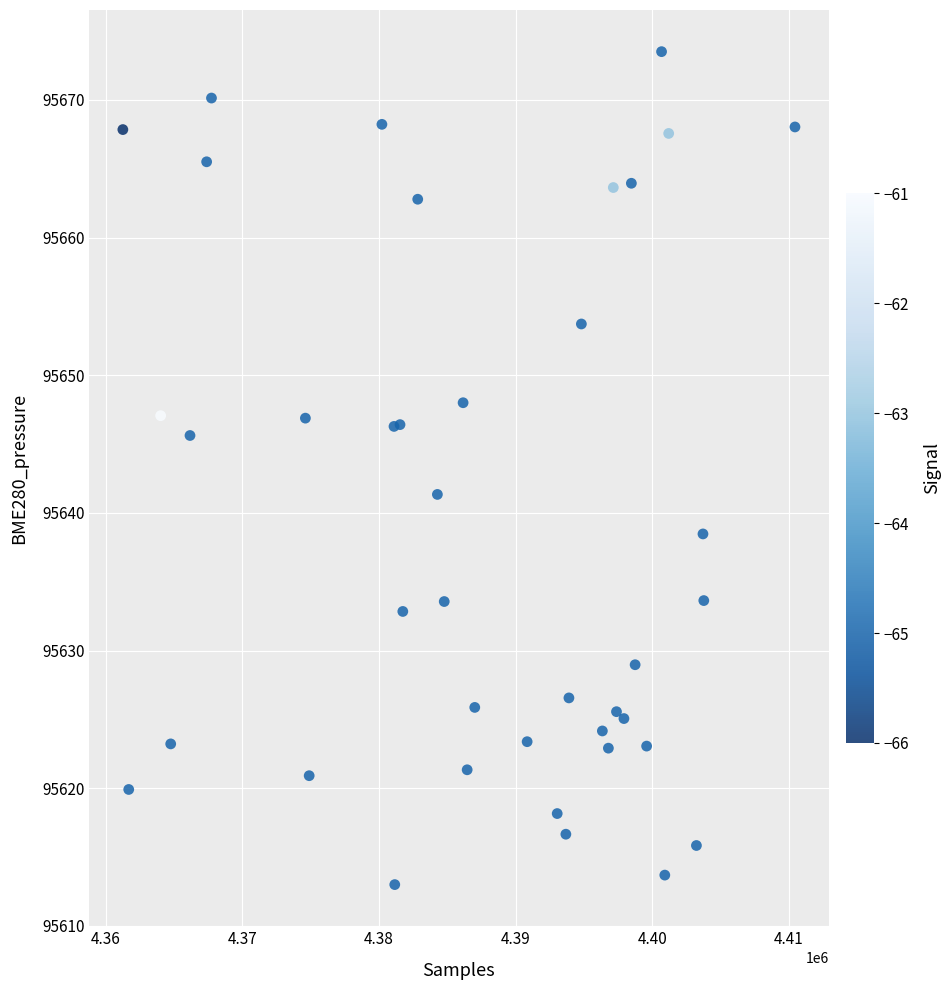

What Y value in the scatter plot is closest to 95643?

95641.3